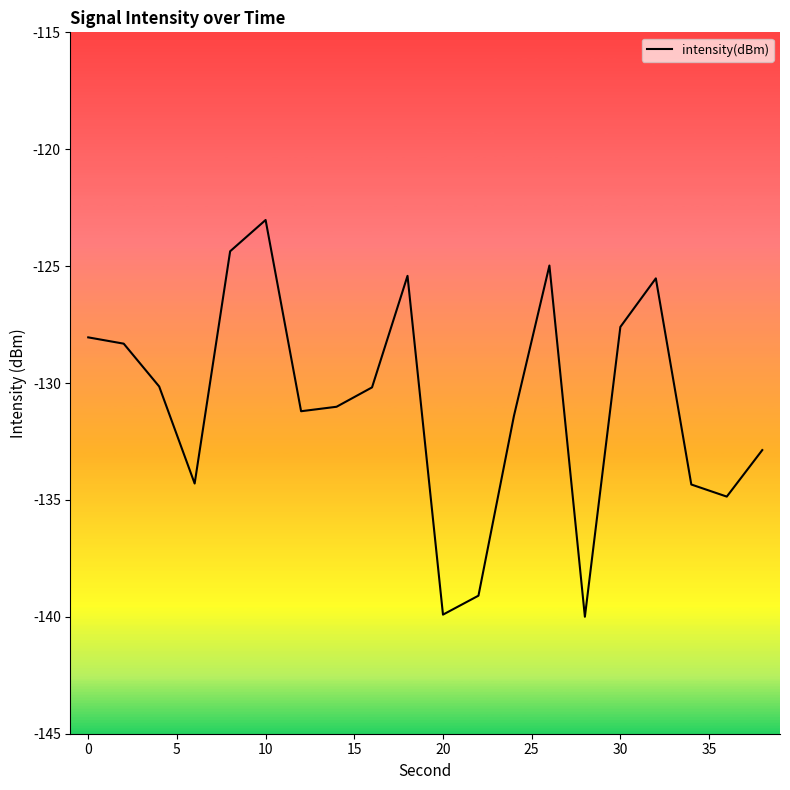

What is the greatest value displayed?

-123.0